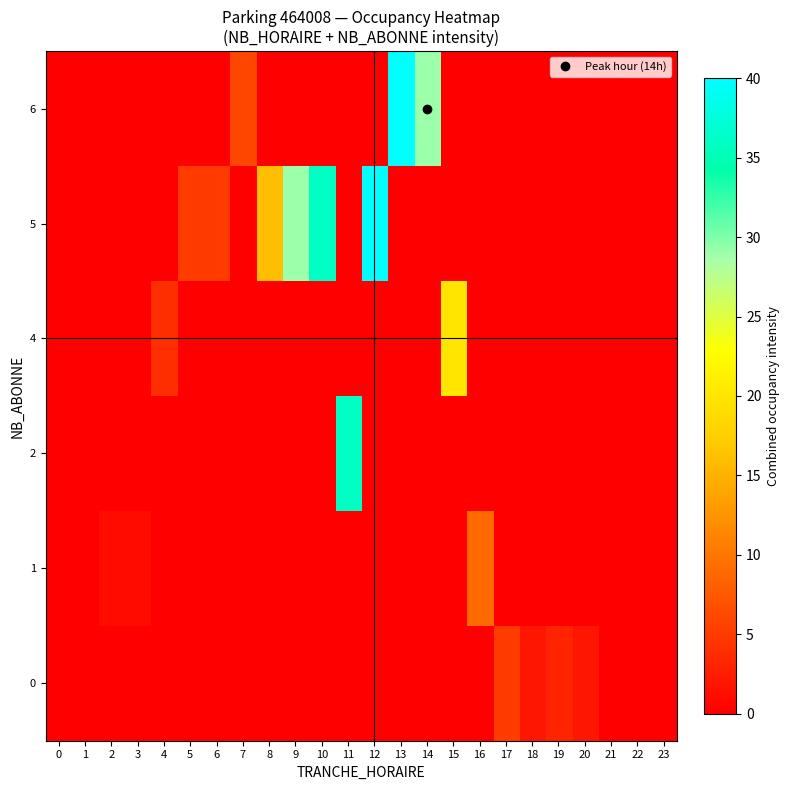

How many series are shown in this chart?

6